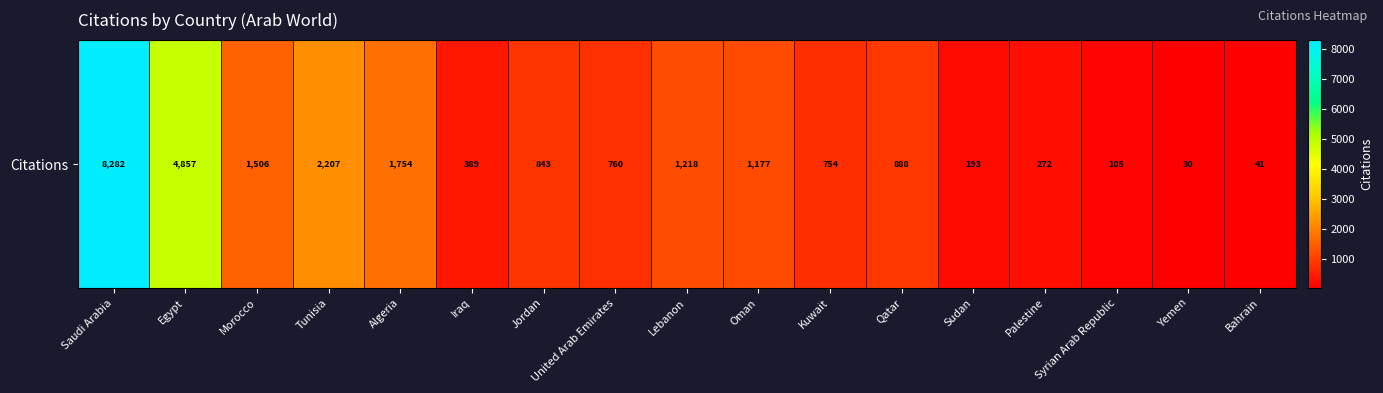

The chart shows a value of 218 at Qatar. True or false?

False